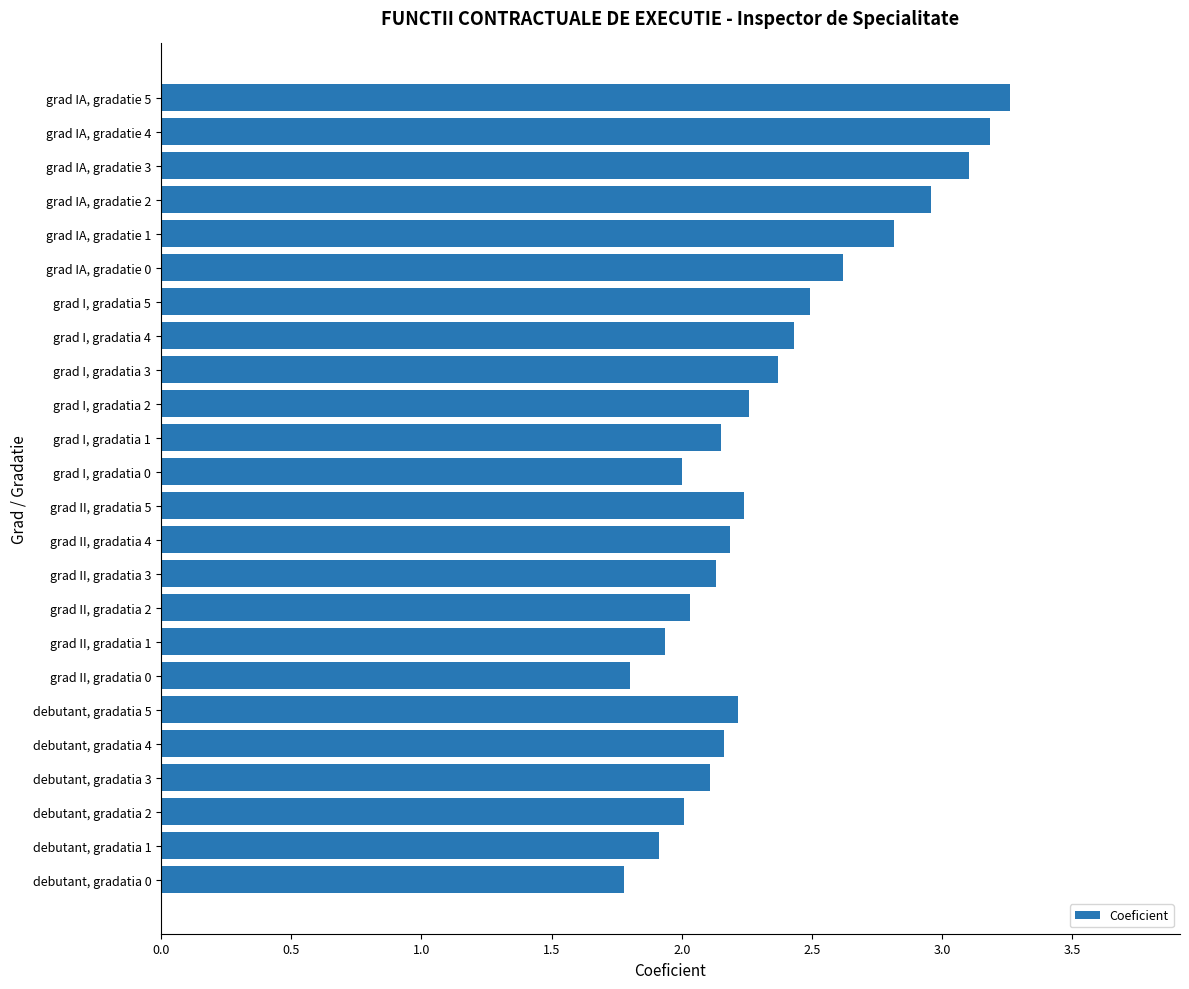

List the labels in order of value, largest first.

grad IA, gradatie 5, grad IA, gradatie 4, grad IA, gradatie 3, grad IA, gradatie 2, grad IA, gradatie 1, grad IA, gradatie 0, grad I, gradatia 5, grad I, gradatia 4, grad I, gradatia 3, grad I, gradatia 2, grad II, gradatia 5, debutant, gradatia 5, grad II, gradatia 4, debutant, gradatia 4, grad I, gradatia 1, grad II, gradatia 3, debutant, gradatia 3, grad II, gradatia 2, debutant, gradatia 2, grad I, gradatia 0, grad II, gradatia 1, debutant, gradatia 1, grad II, gradatia 0, debutant, gradatia 0